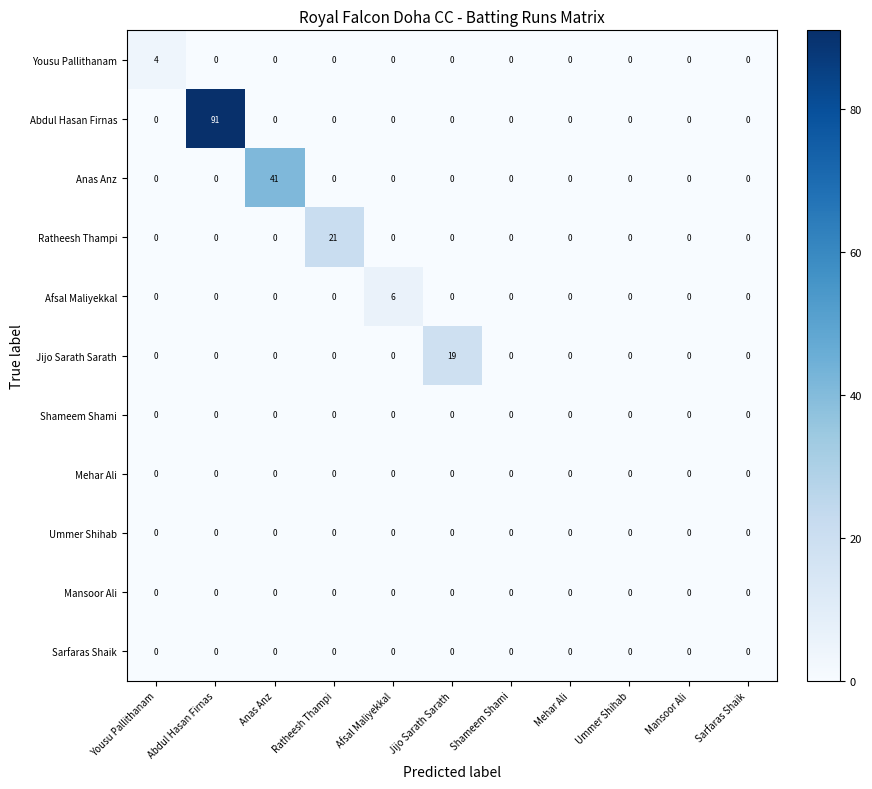

At how many categories does at least one series exceed 2?

6